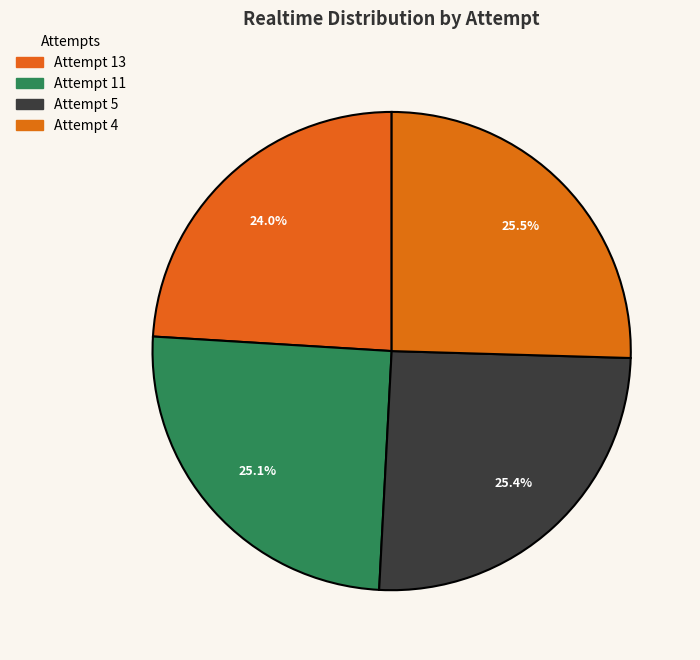

Which category has the biggest portion of the pie?

Attempt 4